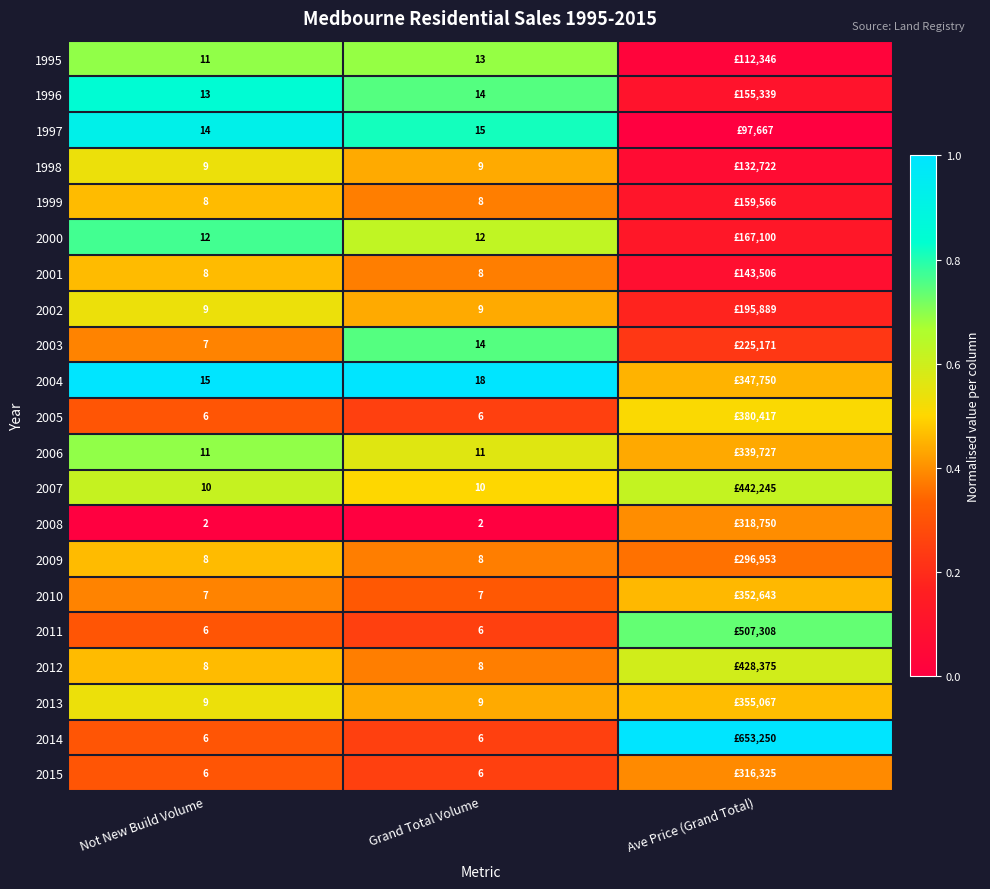

Is the value of 2008 at Not New Build Volume greater than the value of 2007 at Not New Build Volume?

No